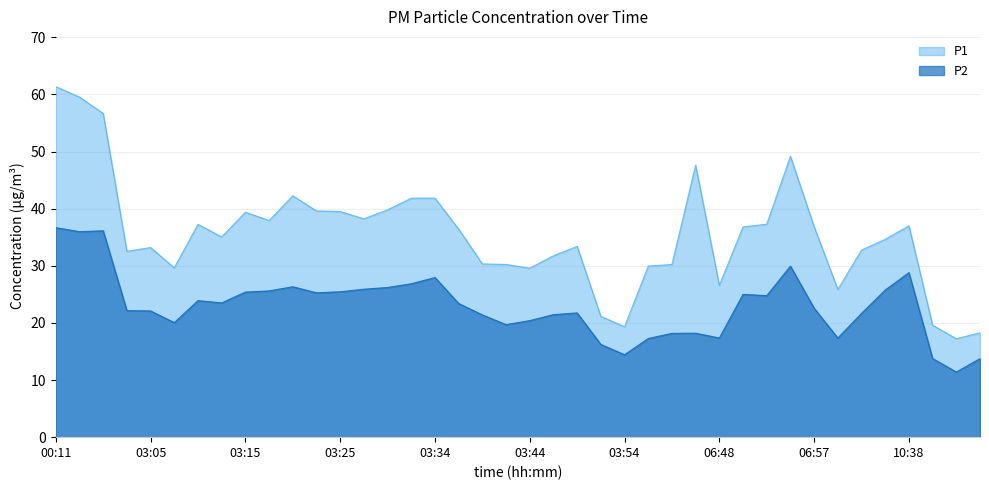

True or false: P2 and P1 intersect in this chart.

False